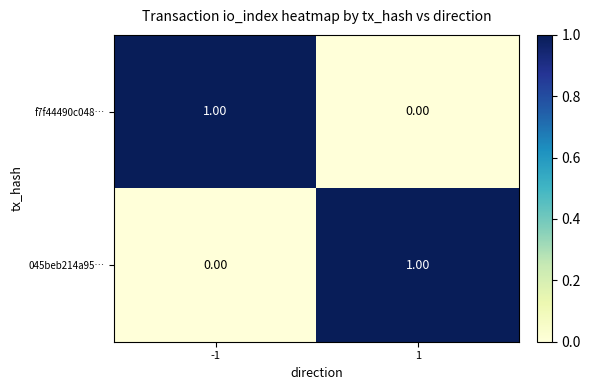

Is the value of 045beb214a95… at -1 greater than the value of f7f44490c048… at -1?

No